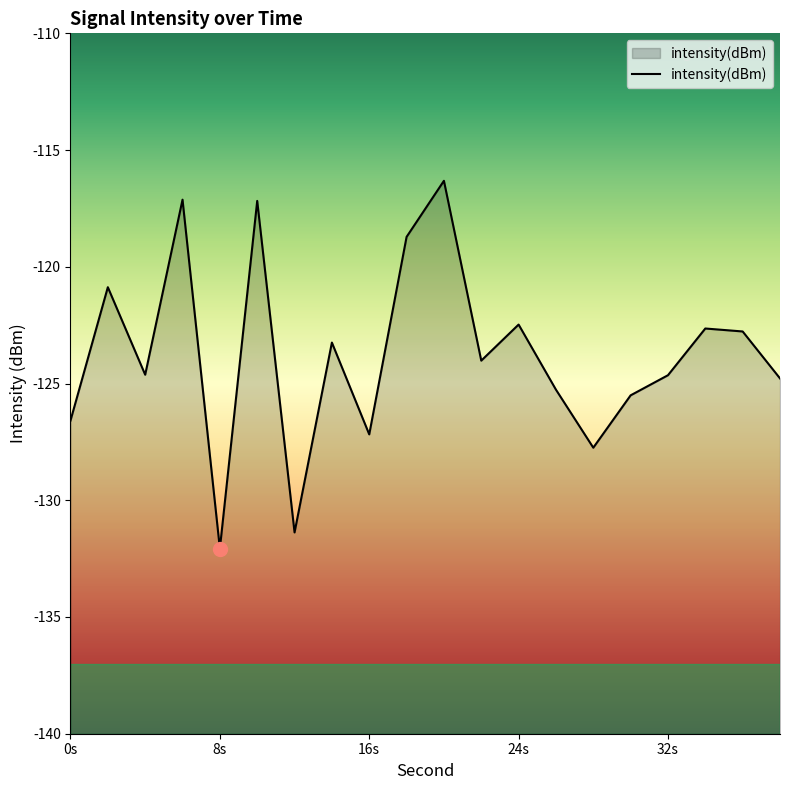

What value does the data have at 16s?

-127.2